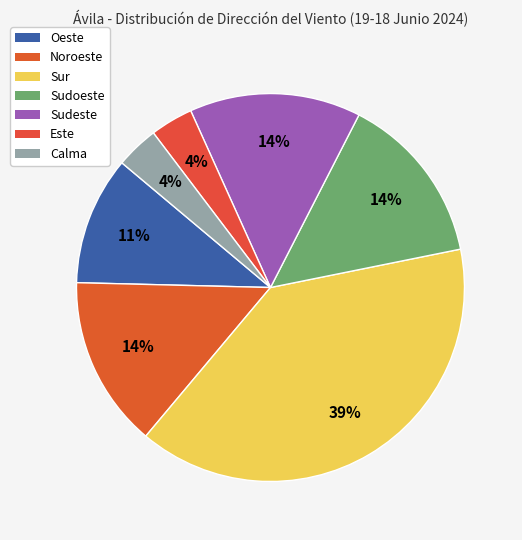

True or false: Sudeste accounts for 14% of the total.

True